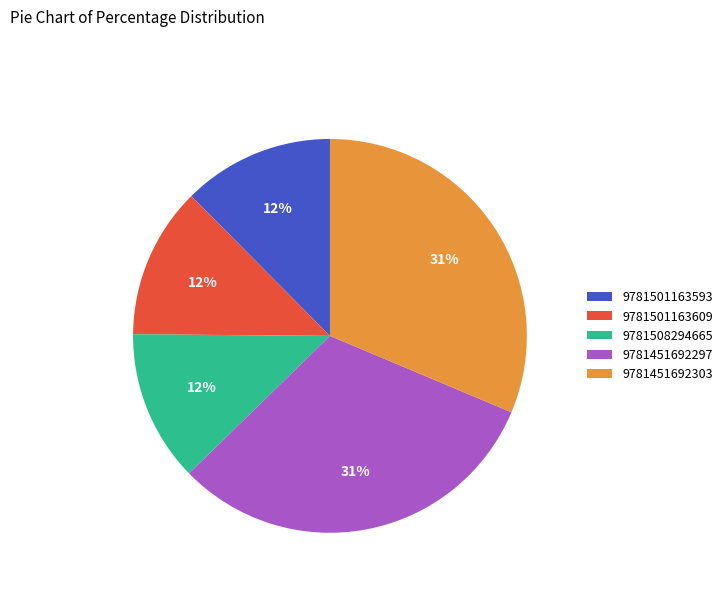

True or false: 9781501163609 accounts for 12% of the total.

True